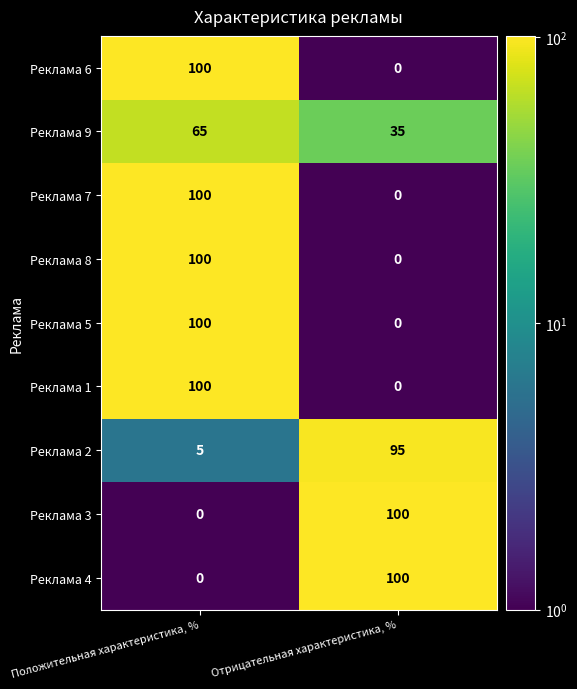

What is the difference between the maximum and minimum values in the Реклама 7 series?

100